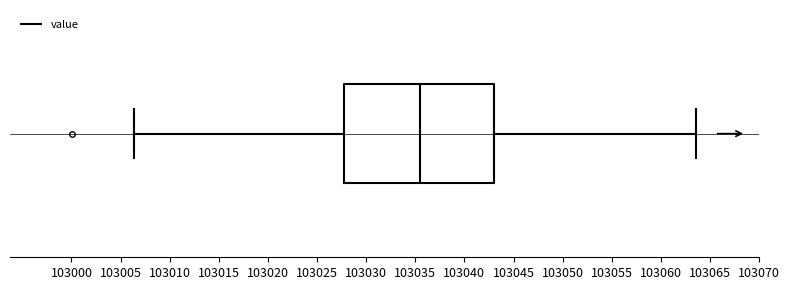

Transcribe this box plot: give where the median line is, the range the box spans, and where the two whiskers end, as read against the x-axis. The values are not printed on the chart, so give them approximately, as read against the axis.

median 103035.5, box 103028.0 to 103043.0, whiskers 103006.5 to 103063.5